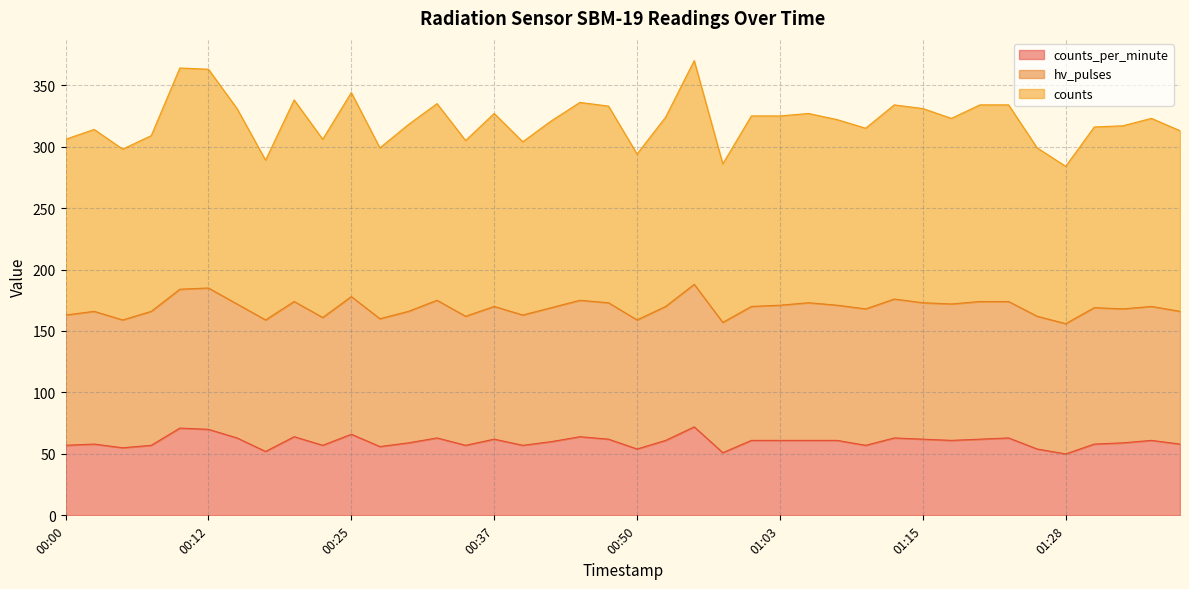

True or false: counts_per_minute and counts intersect in this chart.

False